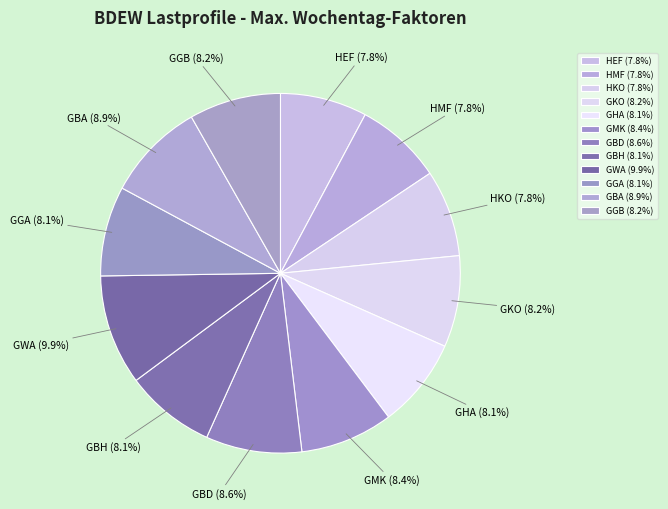

Count the number of slices in the pie.

12